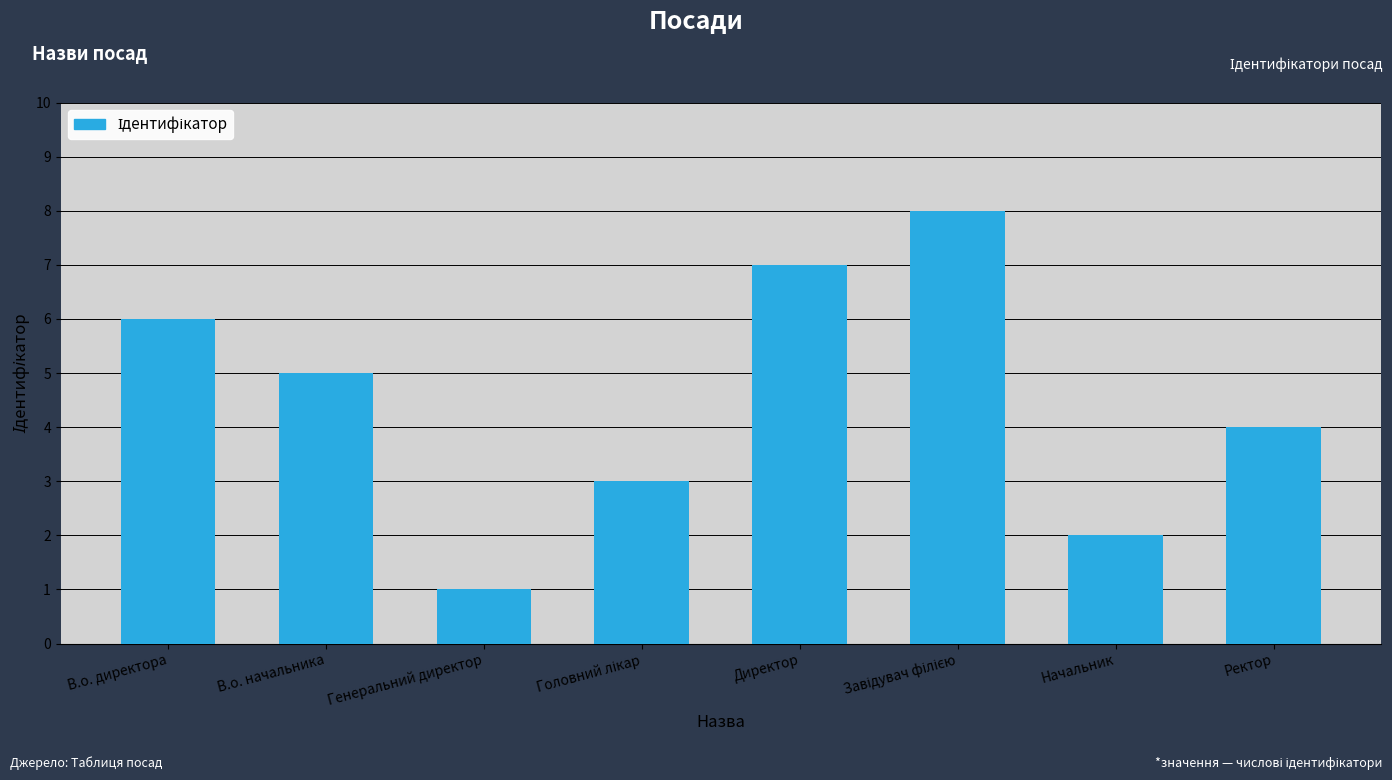

What is the label of the 3rd bar from the left?

Генеральний директор